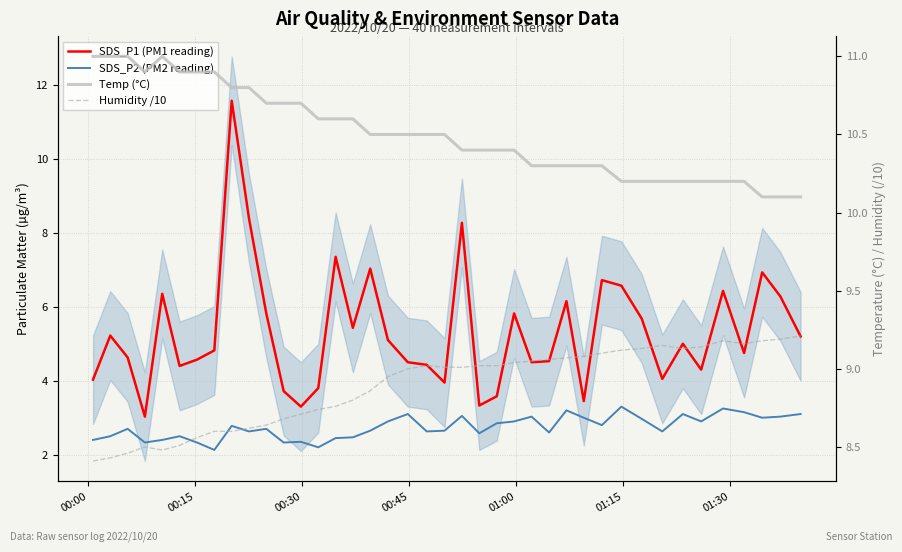

Reading right to left, what are all the values shown in this chart?

SDS_P1 (PM1 reading): 5.2	6.3	6.9	4.8	6.4	4.3	5.0	4.0	5.7	6.6	6.7	3.5	6.2	4.5	4.5	5.8	3.6	3.3	8.3	4.0	4.4	4.5	5.1	7.0	5.4	7.3	3.8	3.3	3.7	5.8	8.4	11.6	4.8	4.6	4.4	6.3	3.0	4.6	5.2	4.0
SDS_P2 (PM2 reading): 3.1	3.0	3.0	3.1	3.2	2.9	3.1	2.6	3.0	3.3	2.8	3.0	3.2	2.6	3.0	2.9	2.9	2.6	3.0	2.6	2.6	3.1	2.9	2.6	2.5	2.5	2.2	2.4	2.3	2.7	2.6	2.8	2.1	2.3	2.5	2.4	2.3	2.7	2.5	2.4
Temp (°C): 10.1	10.1	10.1	10.2	10.2	10.2	10.2	10.2	10.2	10.2	10.3	10.3	10.3	10.3	10.3	10.4	10.4	10.4	10.4	10.5	10.5	10.5	10.5	10.5	10.6	10.6	10.6	10.7	10.7	10.7	10.8	10.8	10.9	10.9	10.9	11.0	10.9	11.0	11.0	11.0
Humidity /10: 9.2	9.2	9.2	9.2	9.2	9.1	9.1	9.2	9.1	9.1	9.1	9.1	9.1	9.1	9.1	9.0	9.0	9.0	9.0	9.0	9.0	9.0	8.9	8.9	8.8	8.8	8.7	8.7	8.7	8.6	8.6	8.6	8.6	8.6	8.5	8.5	8.5	8.5	8.4	8.4